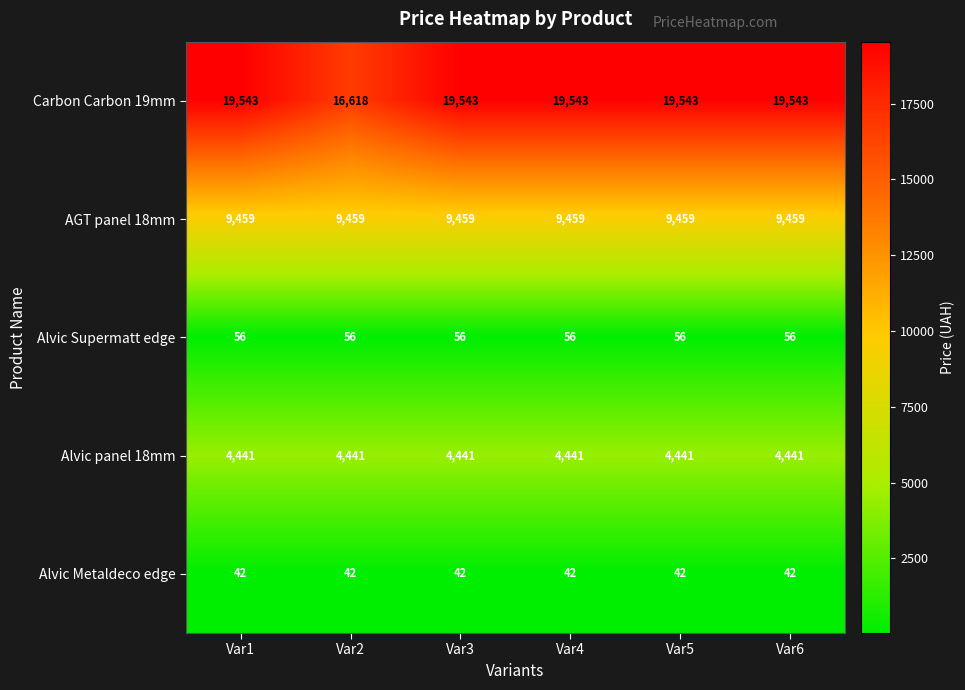

Is the value of Alvic panel 18mm at Var6 greater than the value of Carbon Carbon 19mm at Var4?

No